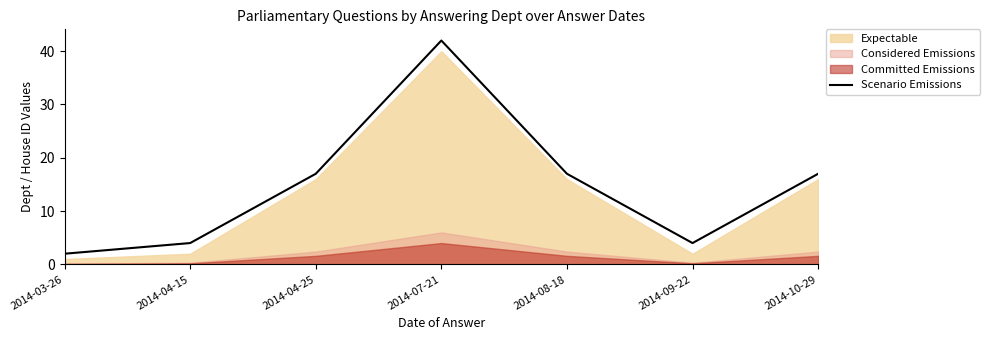

The value at 2014-07-21 is 72. True or false?

False